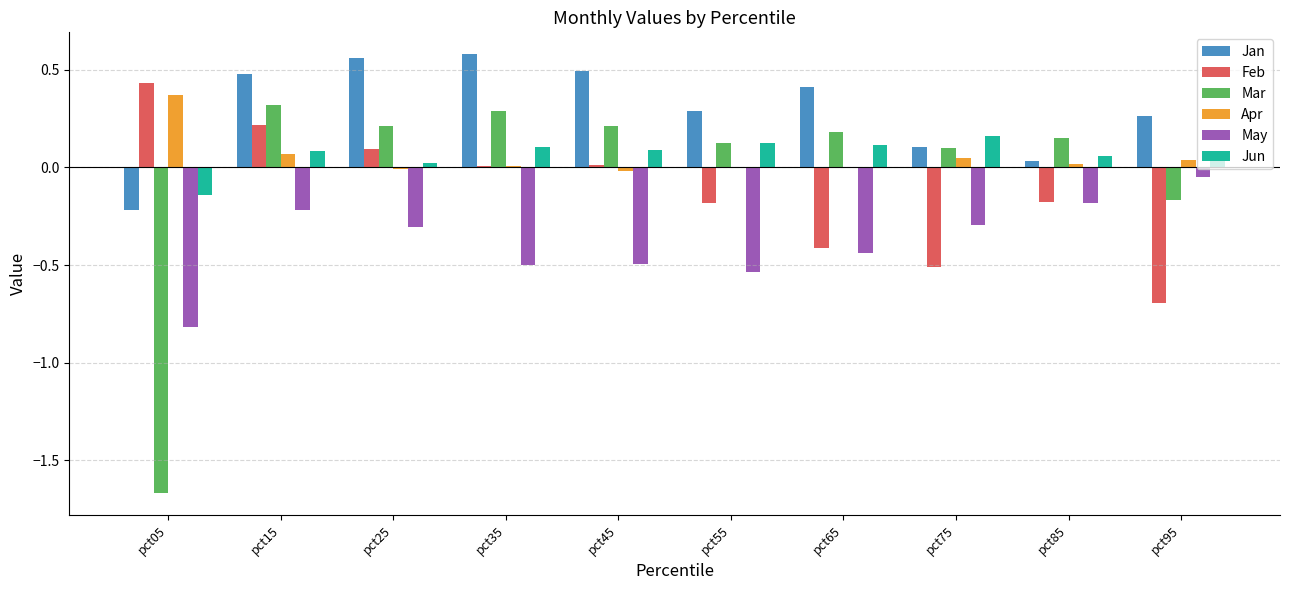

What is the sum of all Mar values?

-0.3